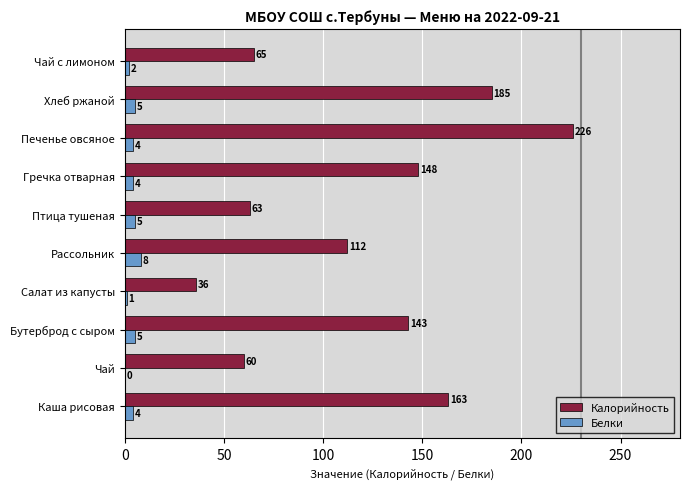

What is the sum of the Белки values at Рассольник and Птица тушеная?

13